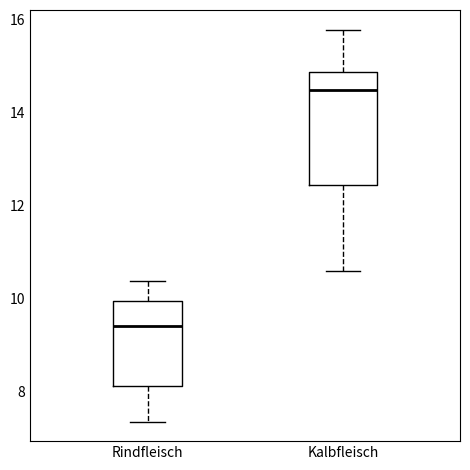

Reading left to right, read every box against the y-axis: the position of its median line, the range the box covers, and the ends of its whiskers. The values are not printed on the chart, so give them approximately, as read against the axis.

Rindfleisch: median 9.4, box 8.2 to 10.0, whiskers 7.4 to 10.4
Kalbfleisch: median 14.4, box 12.4 to 14.8, whiskers 10.6 to 15.8